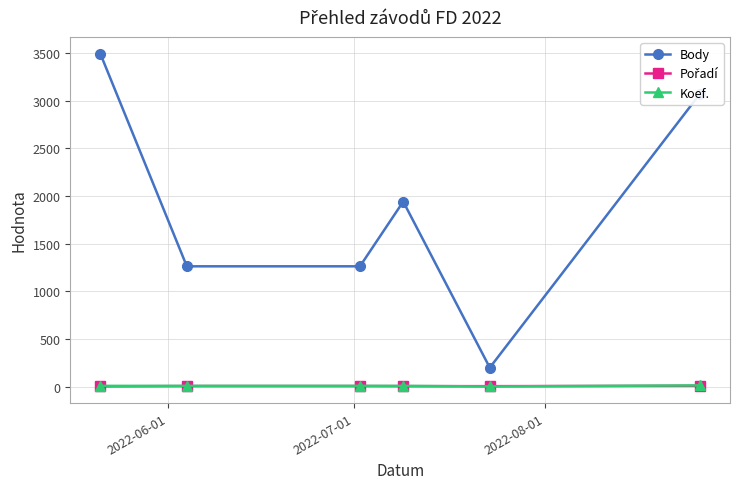

True or false: Body has more than 0 interior local peaks.

True